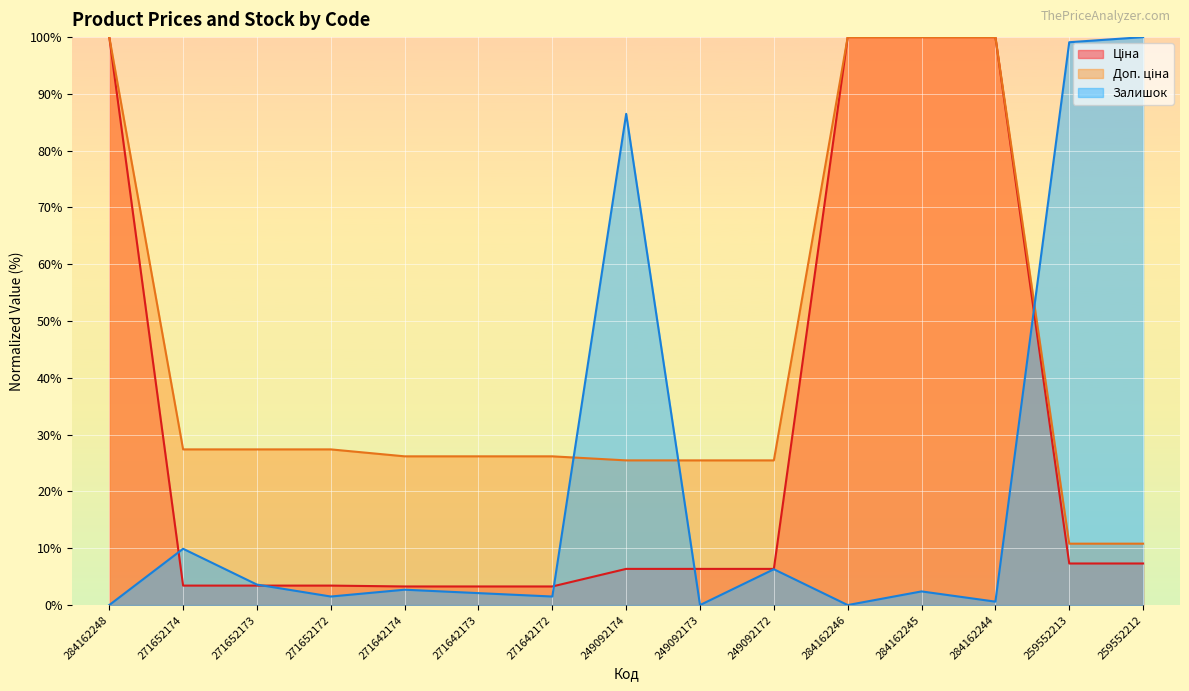

What position from the right is 284162248?

15